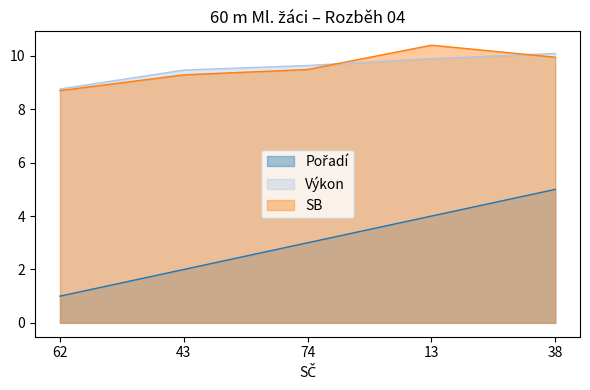

True or false: SB has a value of 5.0 at 38.

False